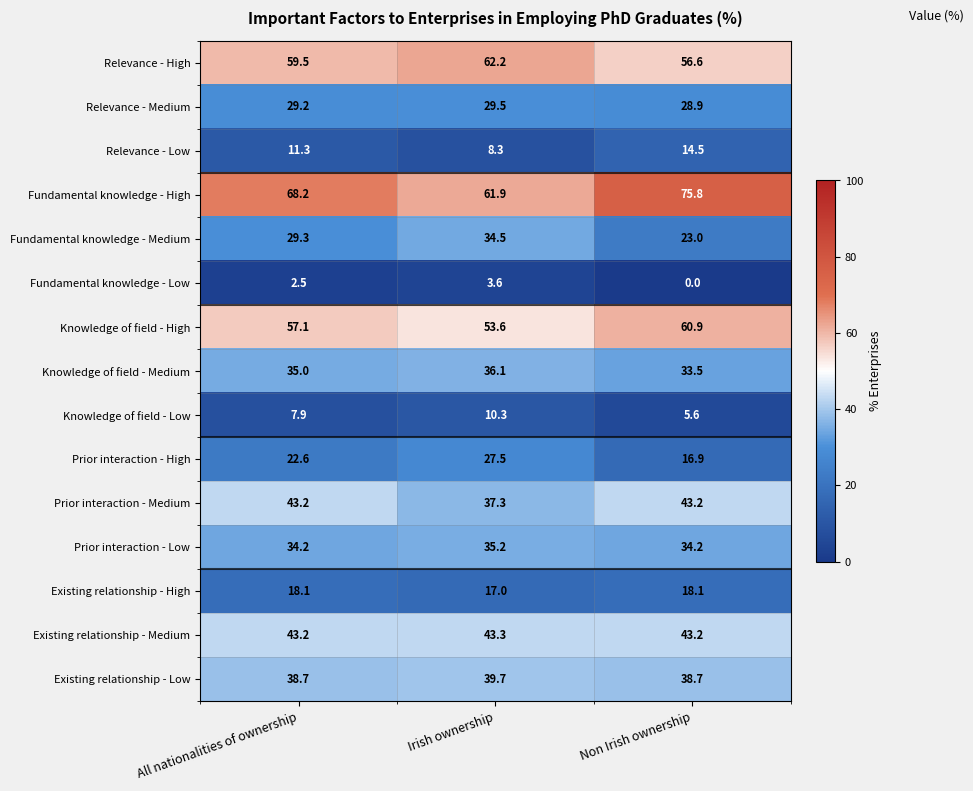

Where is Knowledge of field - Low nearest to the value 7?

All nationalities of ownership